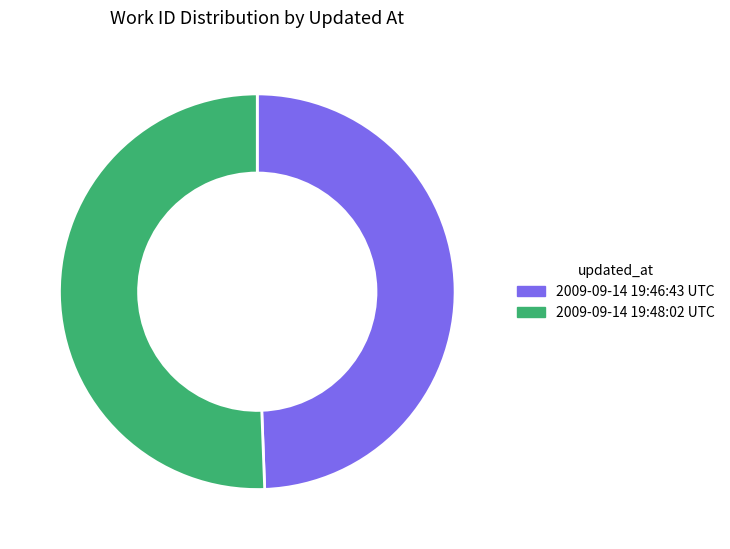

Count the number of slices in the pie.

2